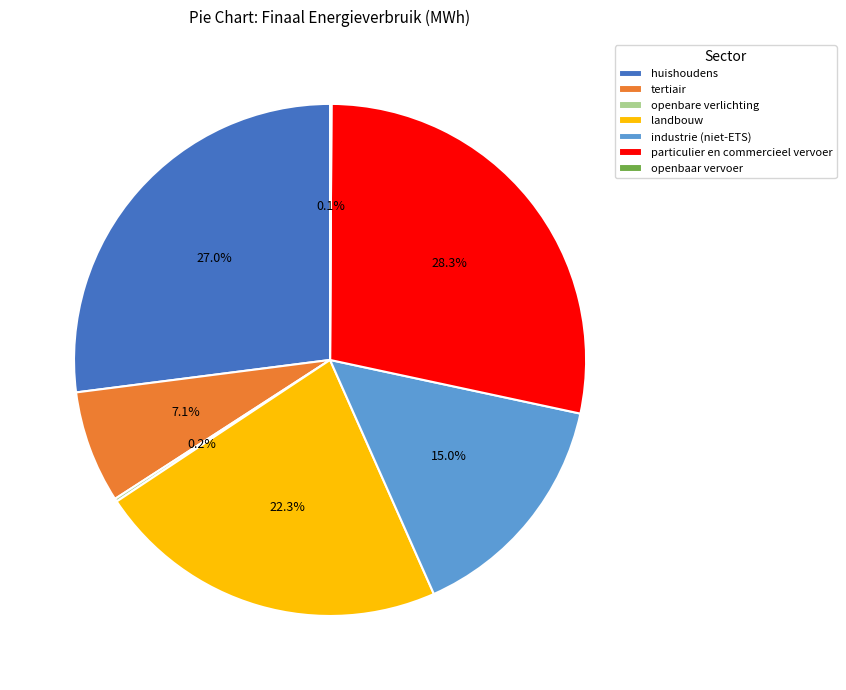

Is the sum of landbouw and industrie (niet-ETS) greater than half?

No